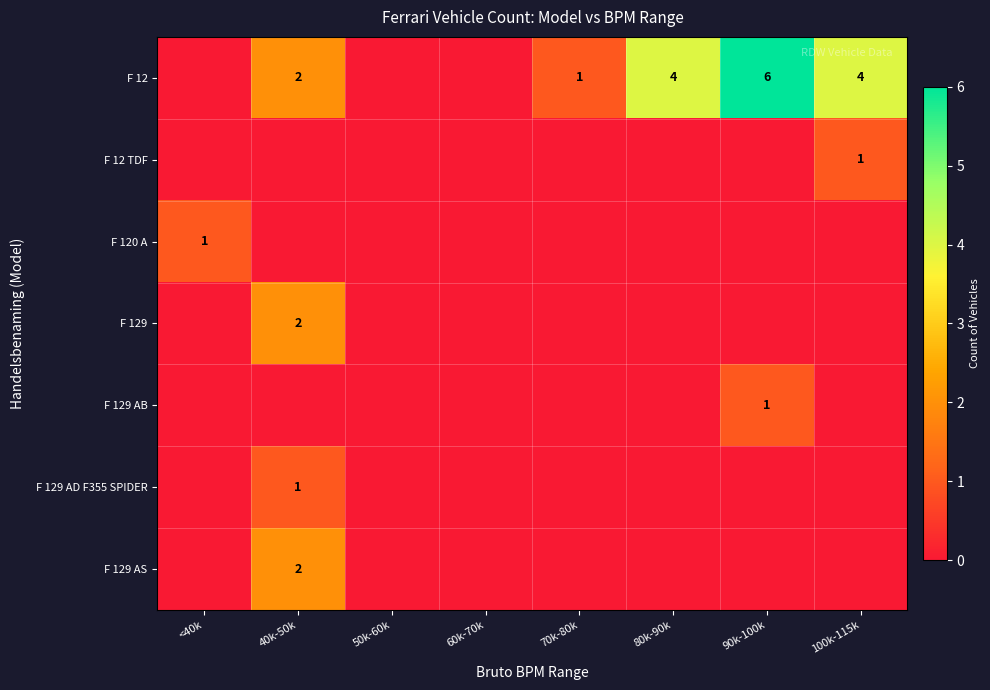

The value of F 12 at 80k-90k is 4. True or false?

True